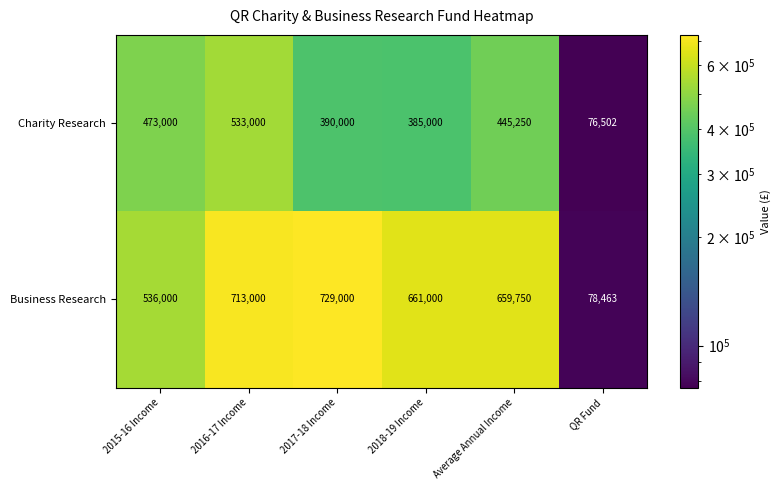

Reading right to left, list all the values displayed in this chart.

Charity Research: 76502	445250	385000	390000	533000	473000
Business Research: 78463	659750	661000	729000	713000	536000